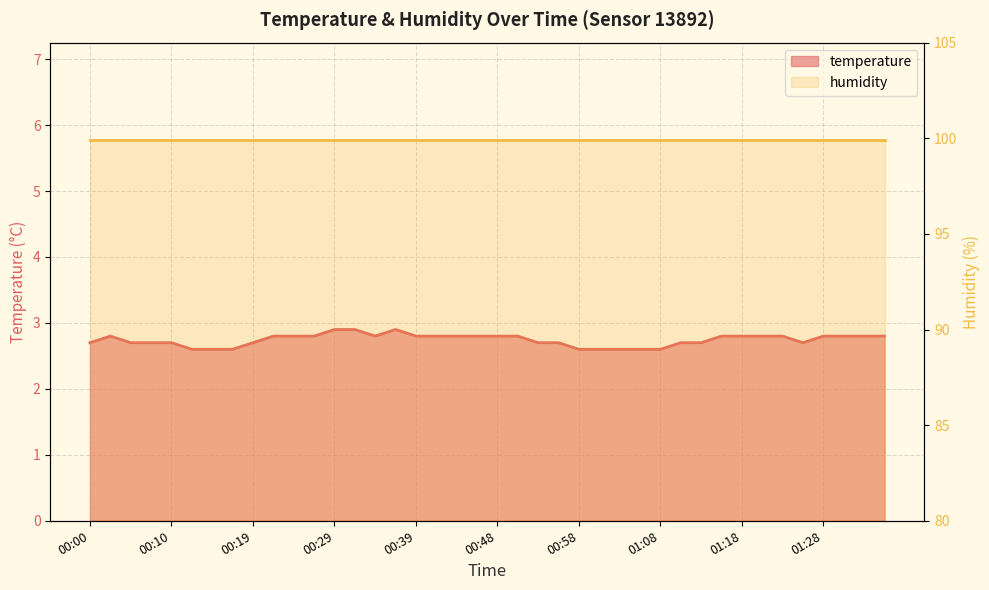

What is the difference between the maximum and second lowest values?

0.3